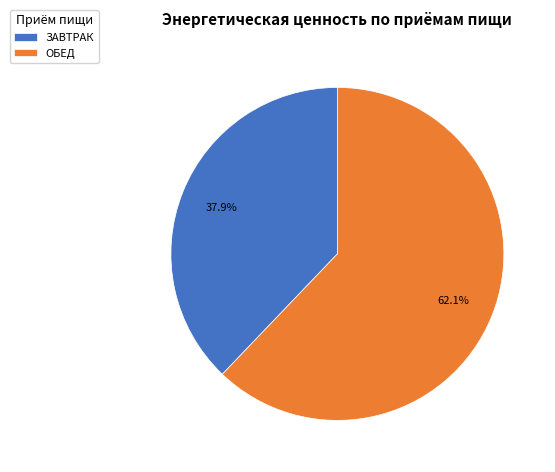

What percentage is the ОБЕД slice, to the nearest percent?

62%